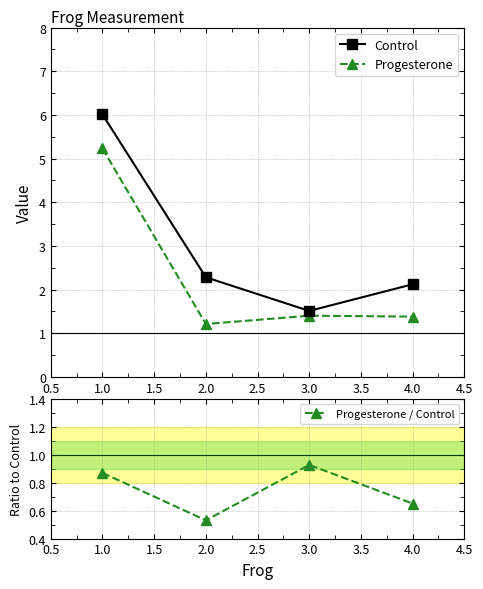

Rank the series by their maximum value, from highest to lowest.

Control, Progesterone, Progesterone / Control